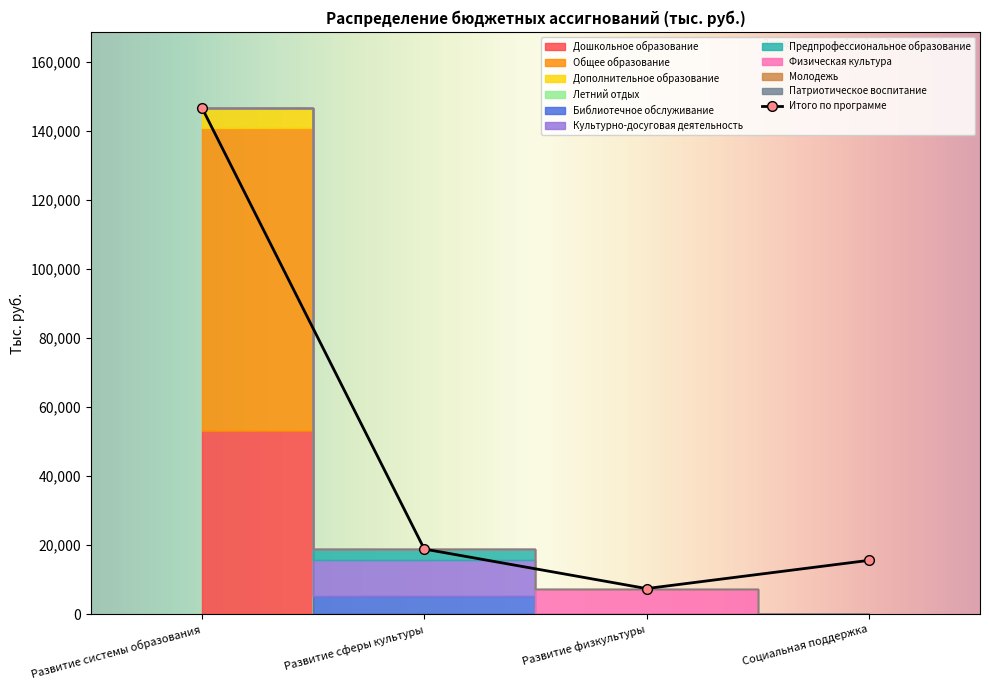

True or false: the data shows 15627.3 at Социальная поддержка.

True